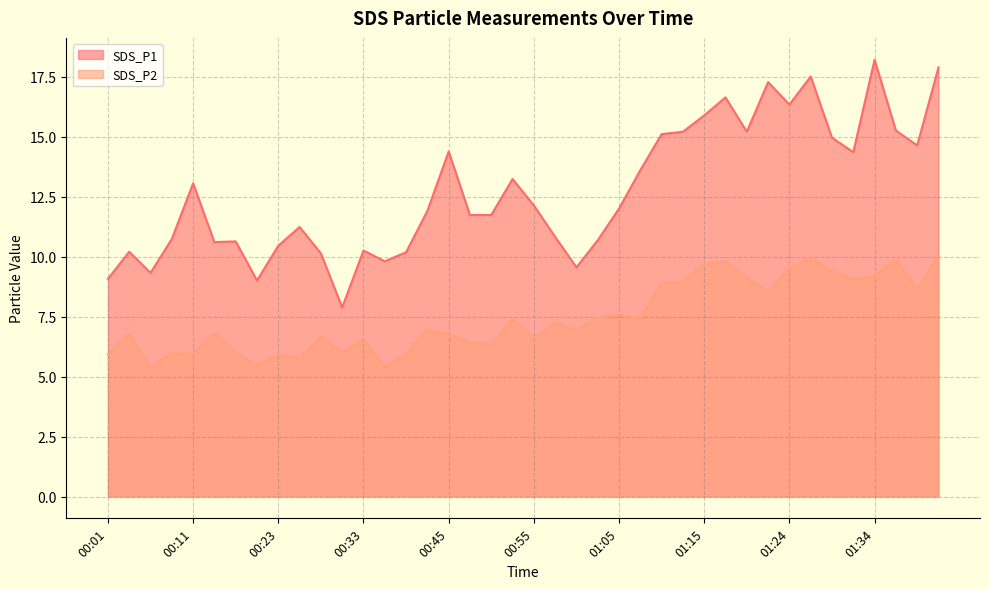

Which series changed the most between 00:53 and 00:58?

SDS_P1